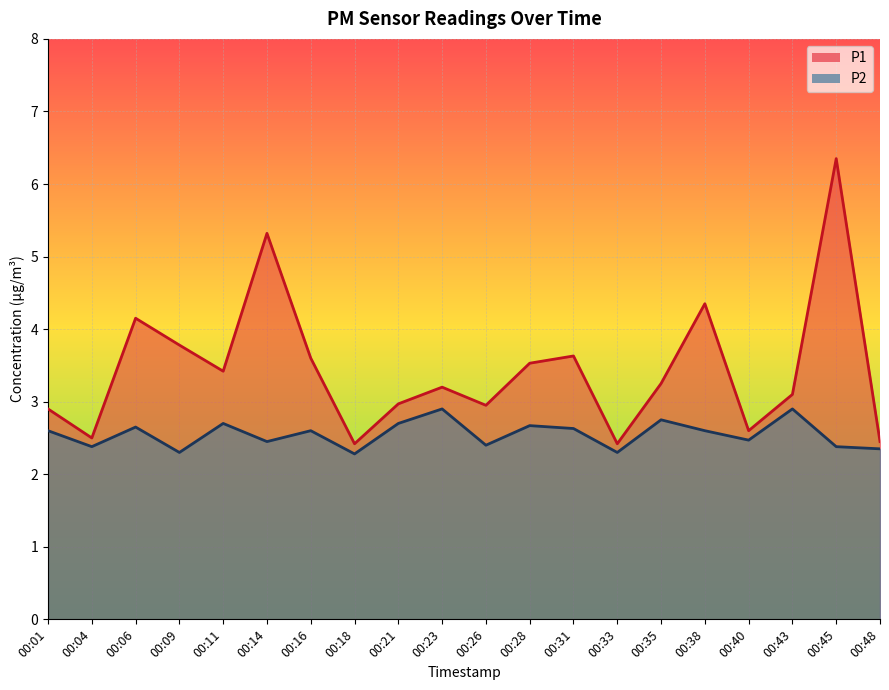

How many lines are shown in the chart?

2